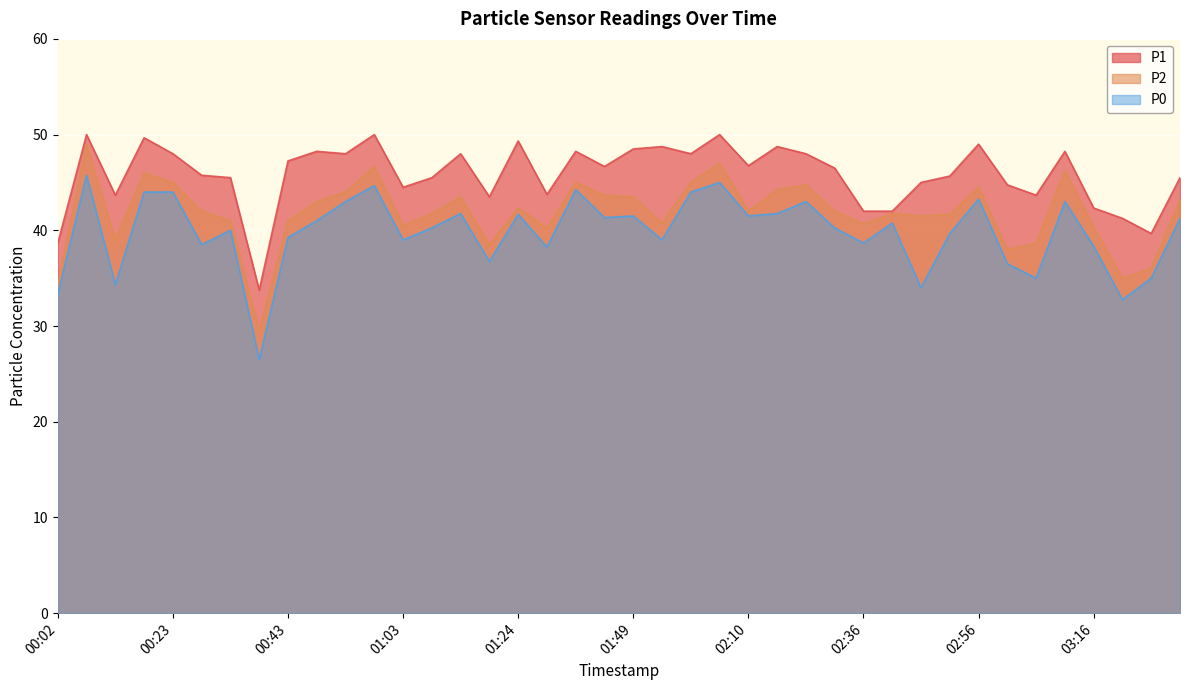

True or false: P0 has a value of 44.0 at 02:00.

True